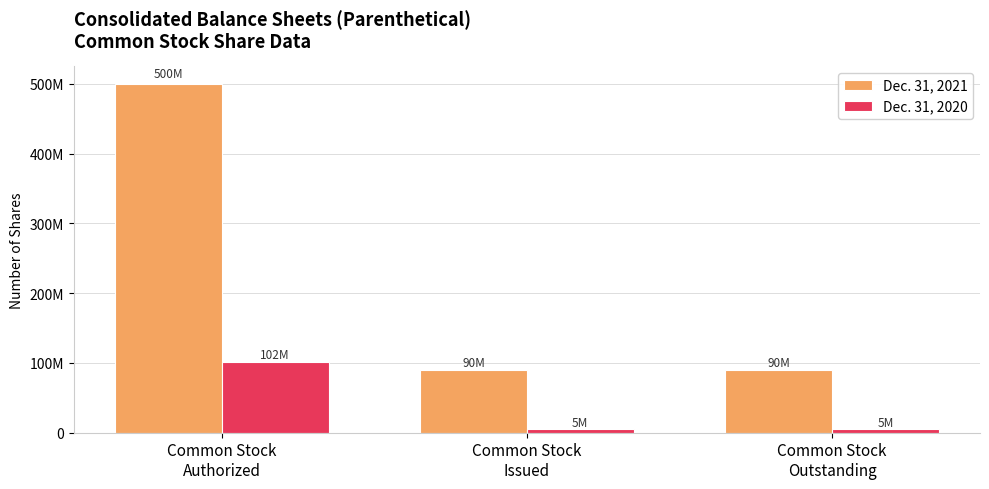

List the series in order of their peak value, lowest first.

Dec. 31, 2020, Dec. 31, 2021